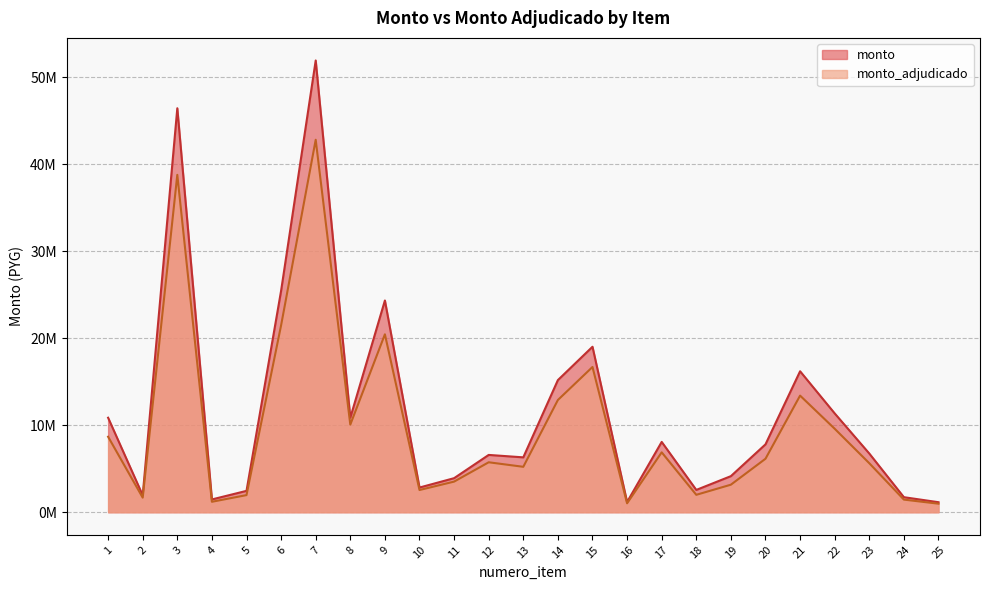

Where is monto_adjudicado nearest to the value 21887500?

6